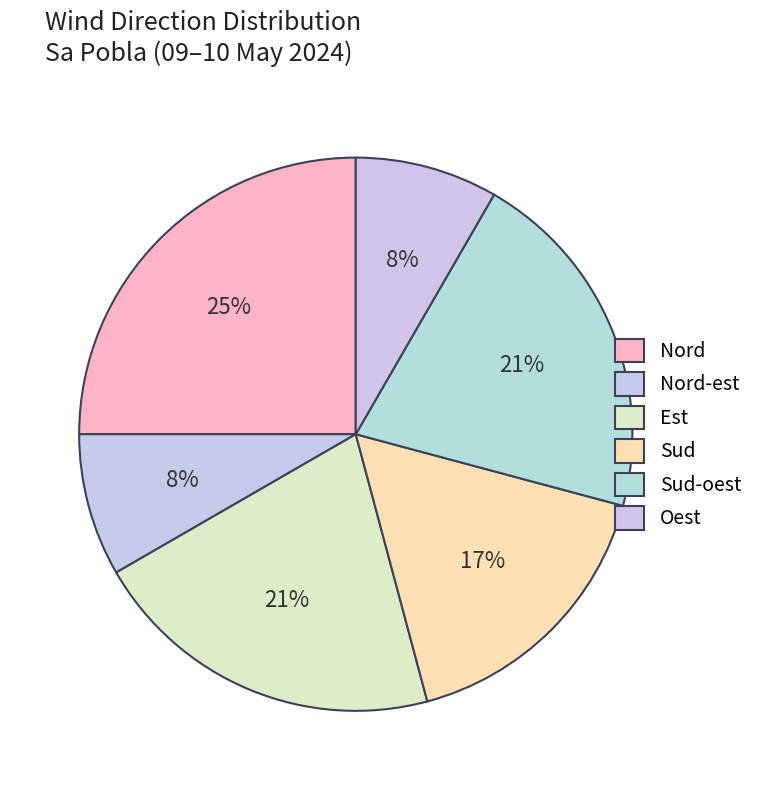

Which has a higher value, Nord or Est?

Nord